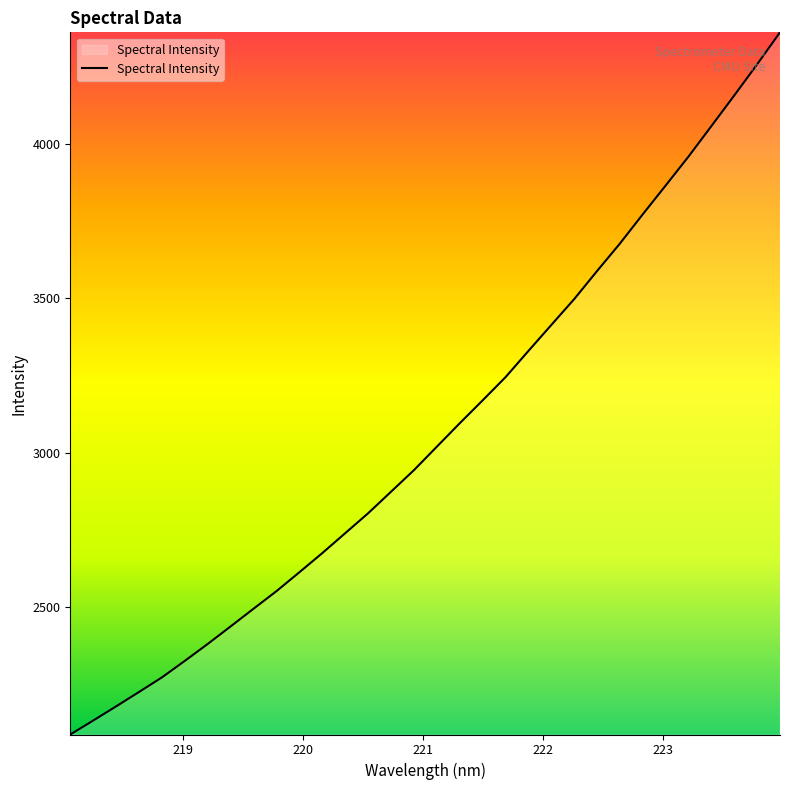

Does the chart display data point markers on the line(s)?

No